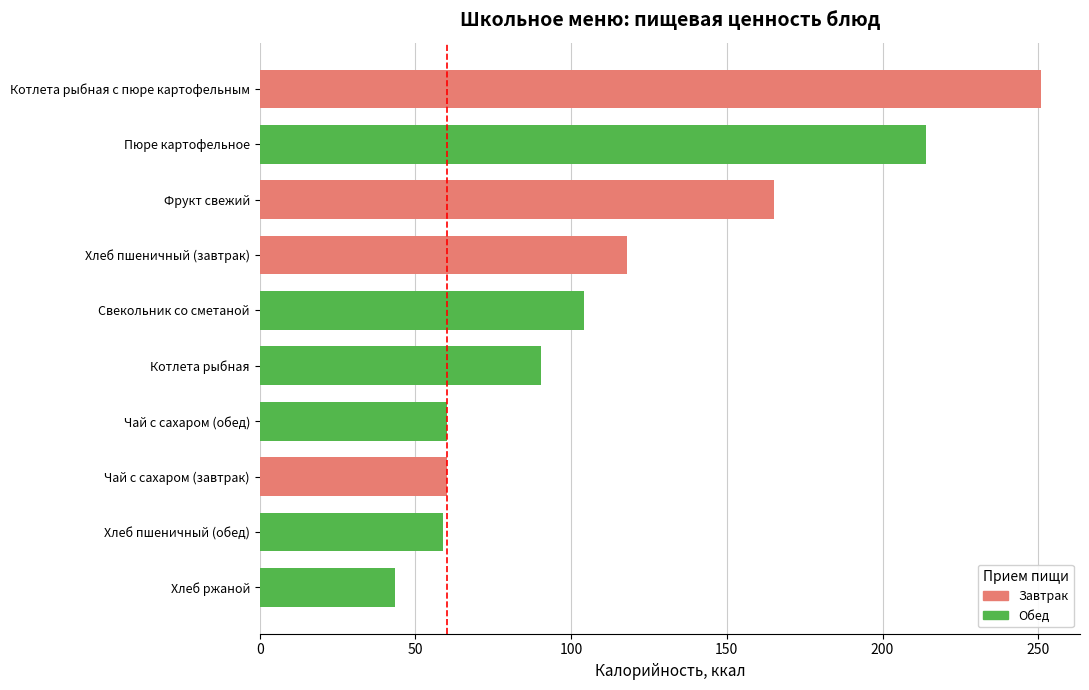

Which category has the lowest value across all series?

Хлеб ржаной